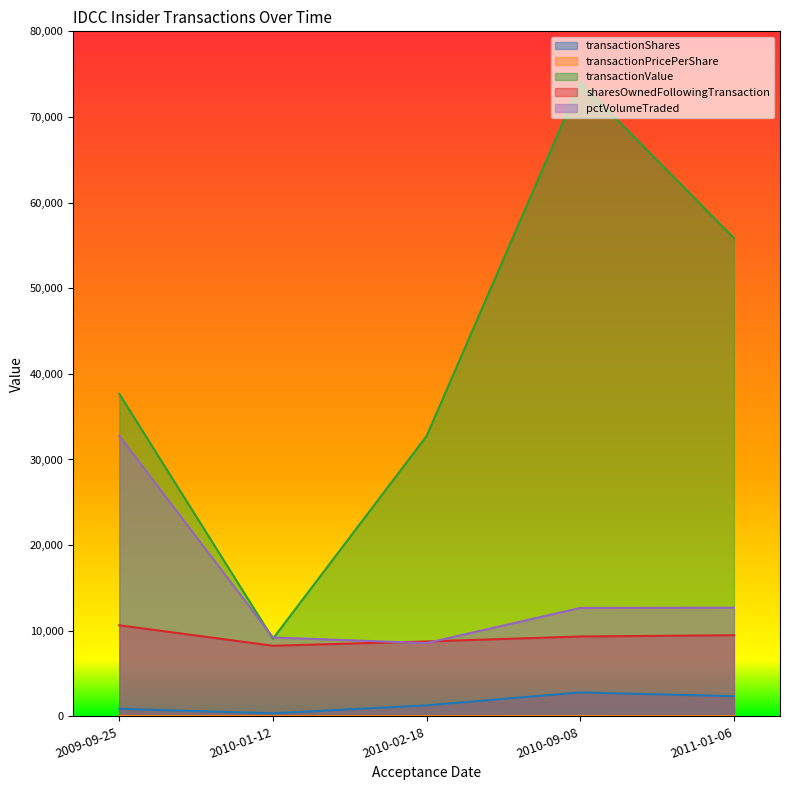

At which category is the sum across all series the highest?

2010-09-08